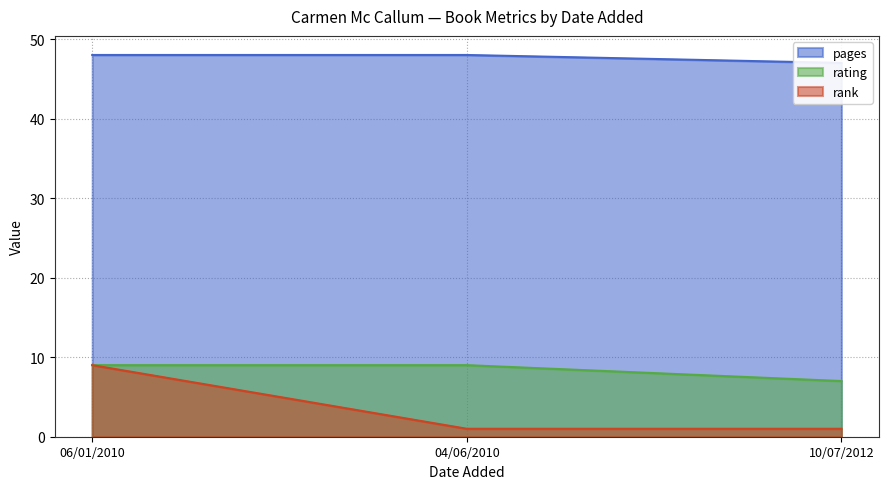

How many values in the rating series are below 9?

1